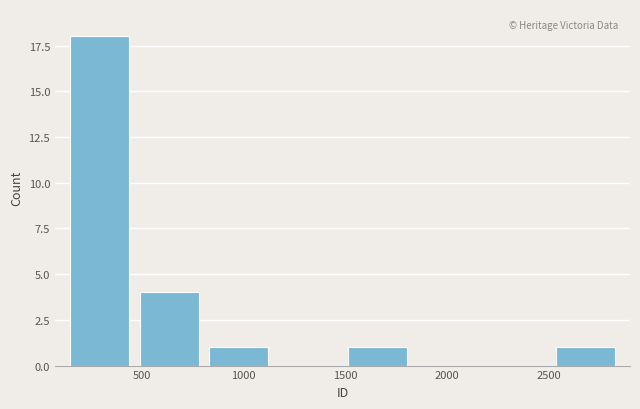

Reading left to right, transcribe this chart: for each bar, give the range it covers on the x-axis and its height. Neither the bar edges nor the heights are printed on the chart, so give them approximately, as read against the axes.

100 to 450: 18
450 to 800: 4
800 to 1150: 1
1150 to 1500: 0
1500 to 1850: 1
1850 to 2150: 0
2150 to 2500: 0
2500 to 2850: 1